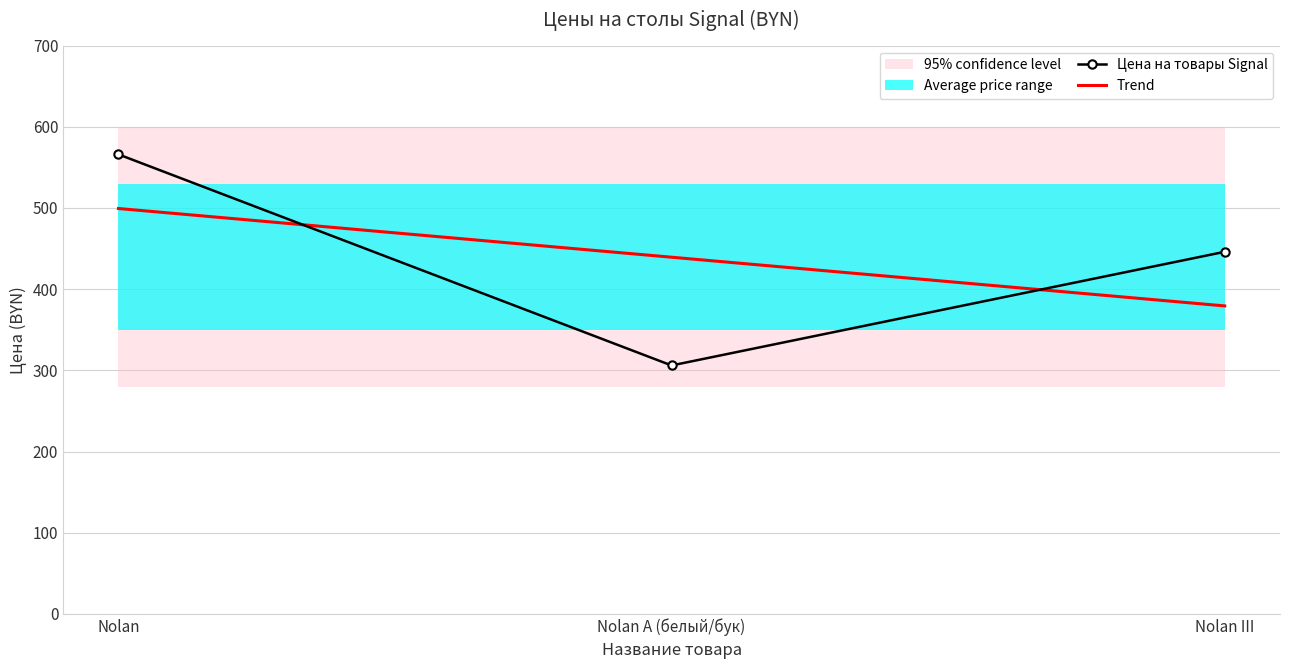

What position from the left is Nolan A (белый/бук)?

2